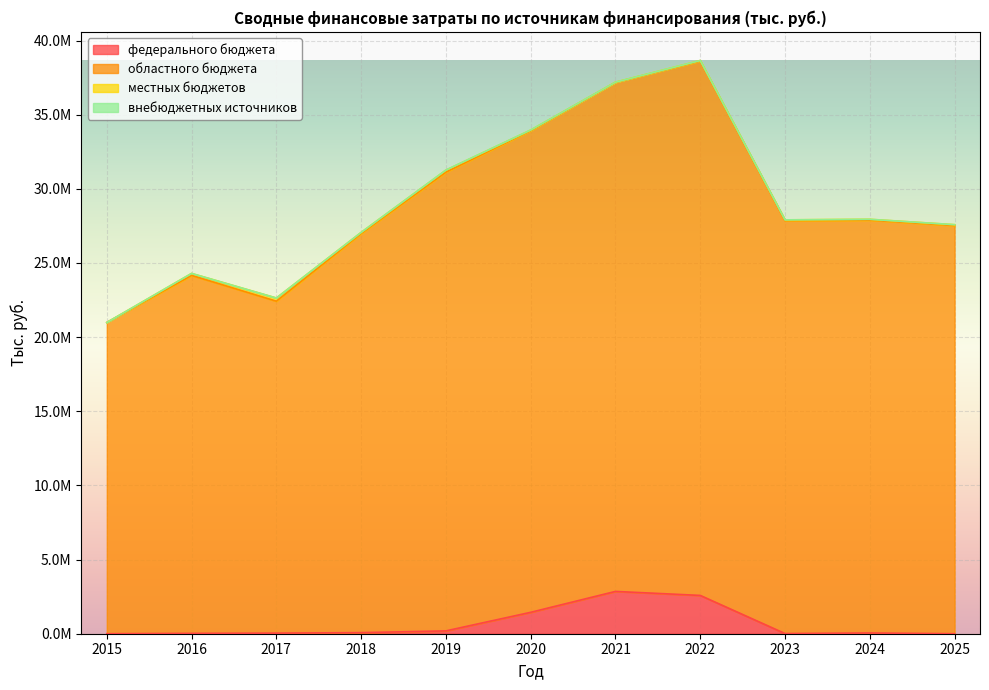

Is it true that федерального бюджета equals 15866.3 at 2023?

False